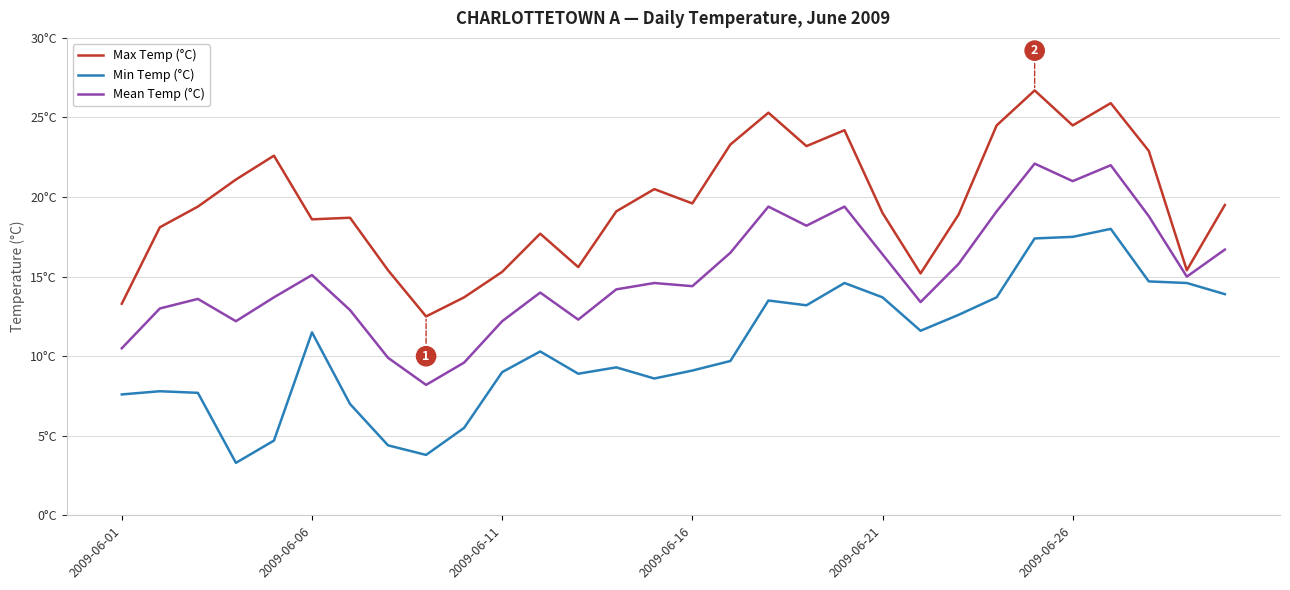

What is the minimum value shown in the chart?

3.3